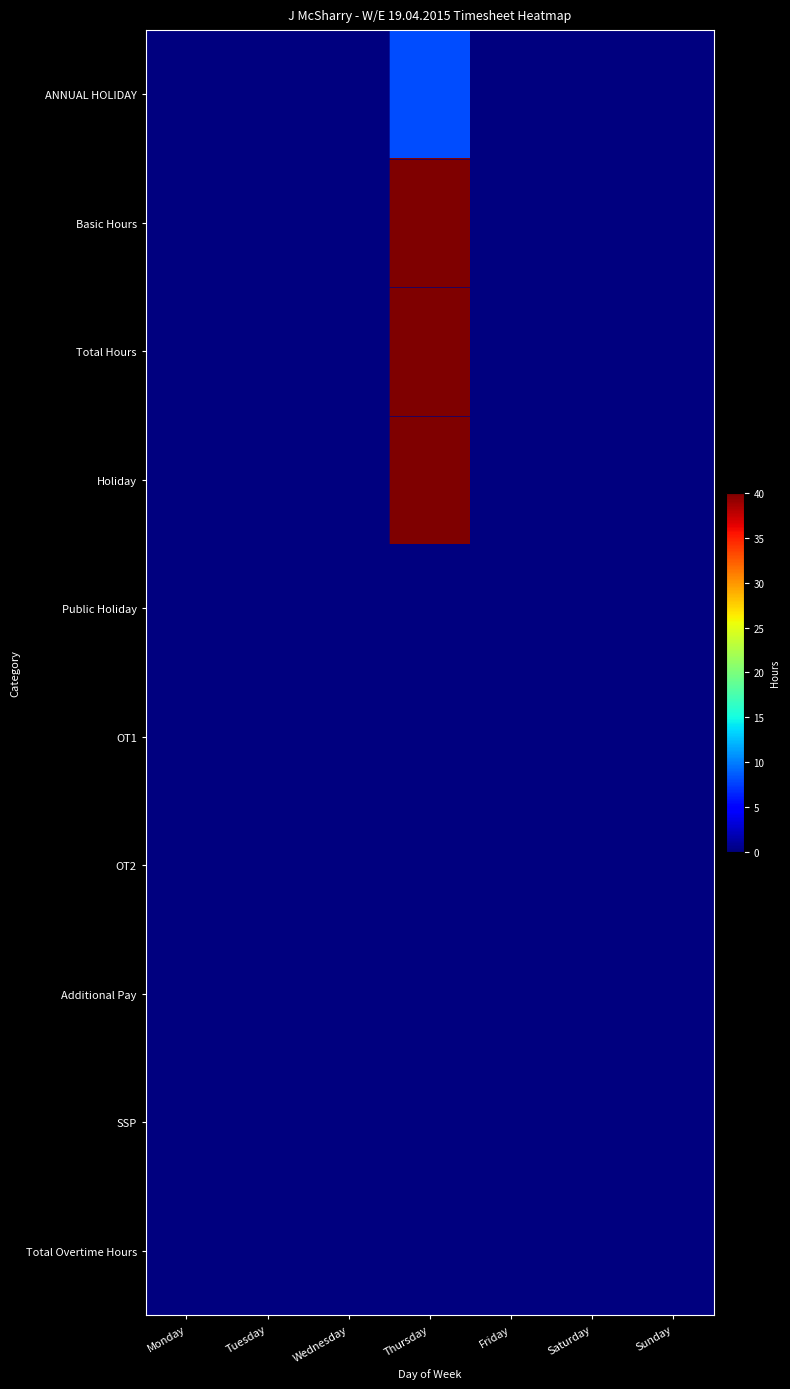

At how many categories does at least one series exceed 19?

1